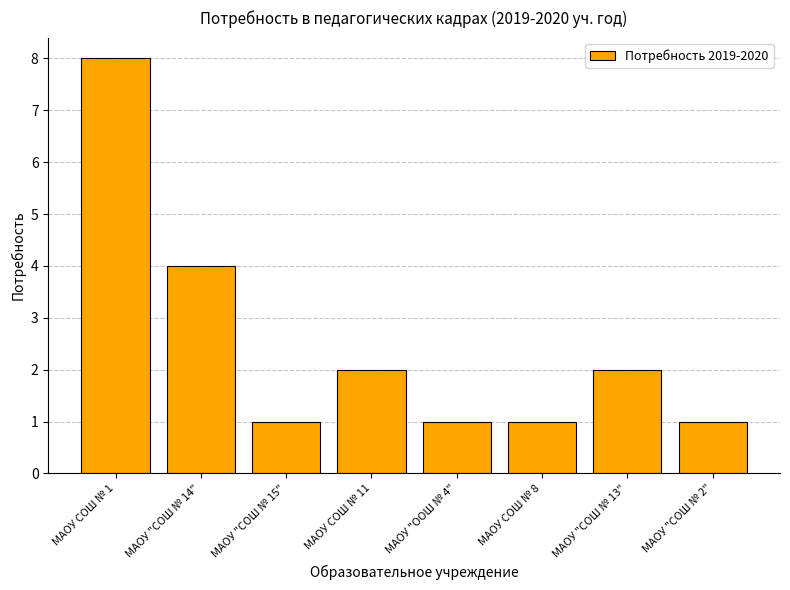

The chart shows a value of 1 at МАОУ "СОШ № 15". True or false?

True